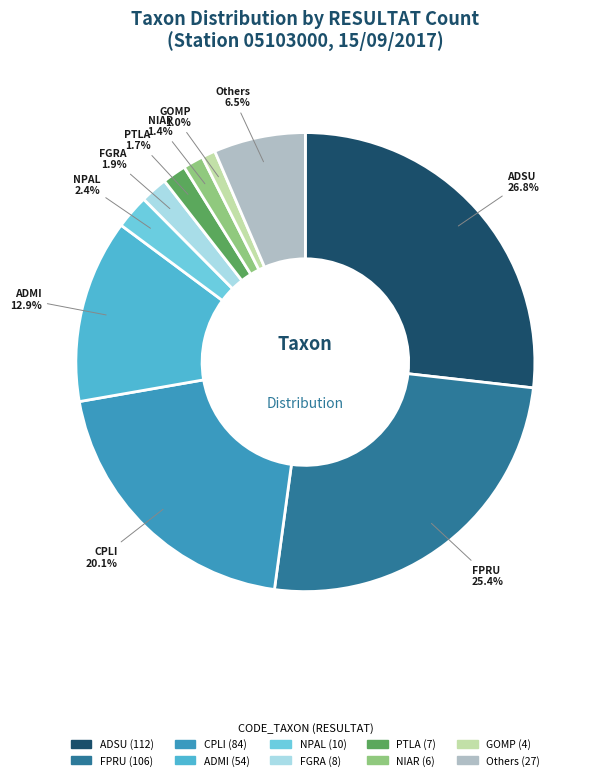

How many slices are in this pie chart?

10